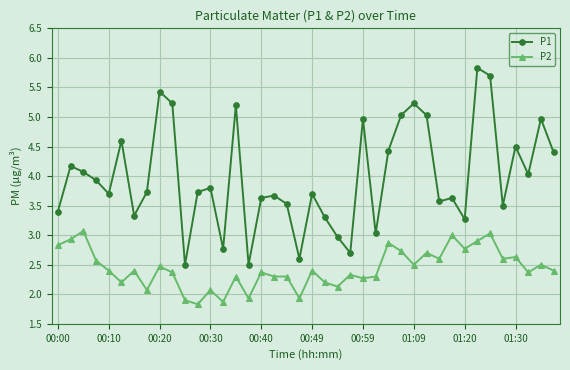

What is the lowest value of the P2 series?

1.8